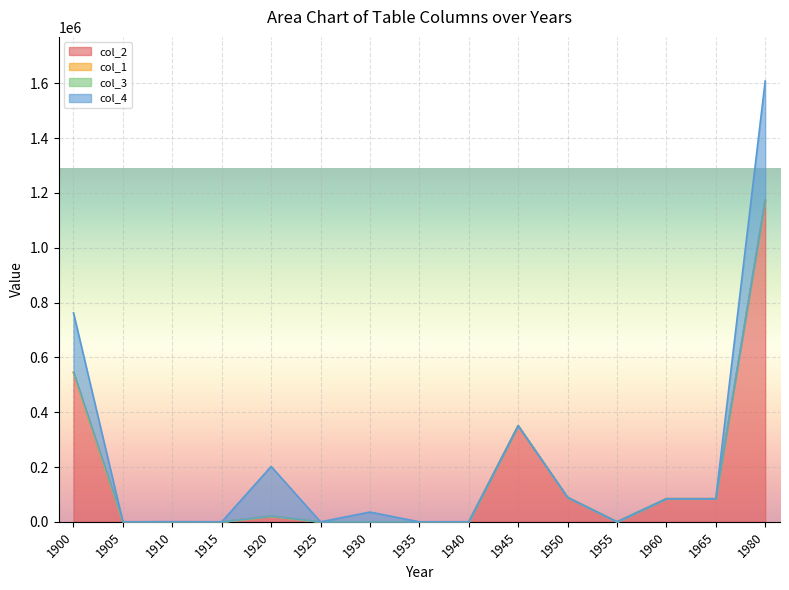

Which label corresponds to the smallest value in the chart?

1905